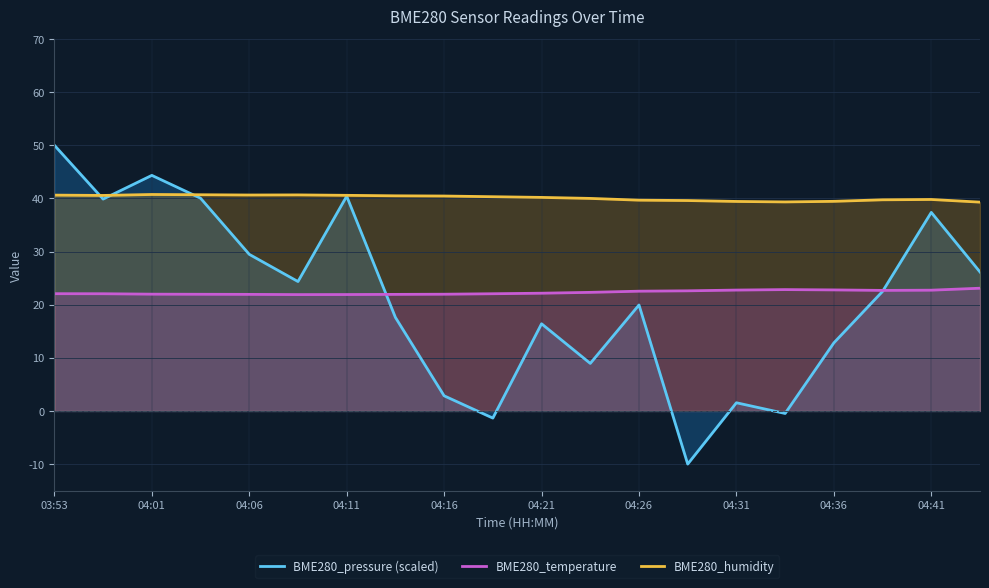

Where does the BME280_humidity series first go above 40?

03:53